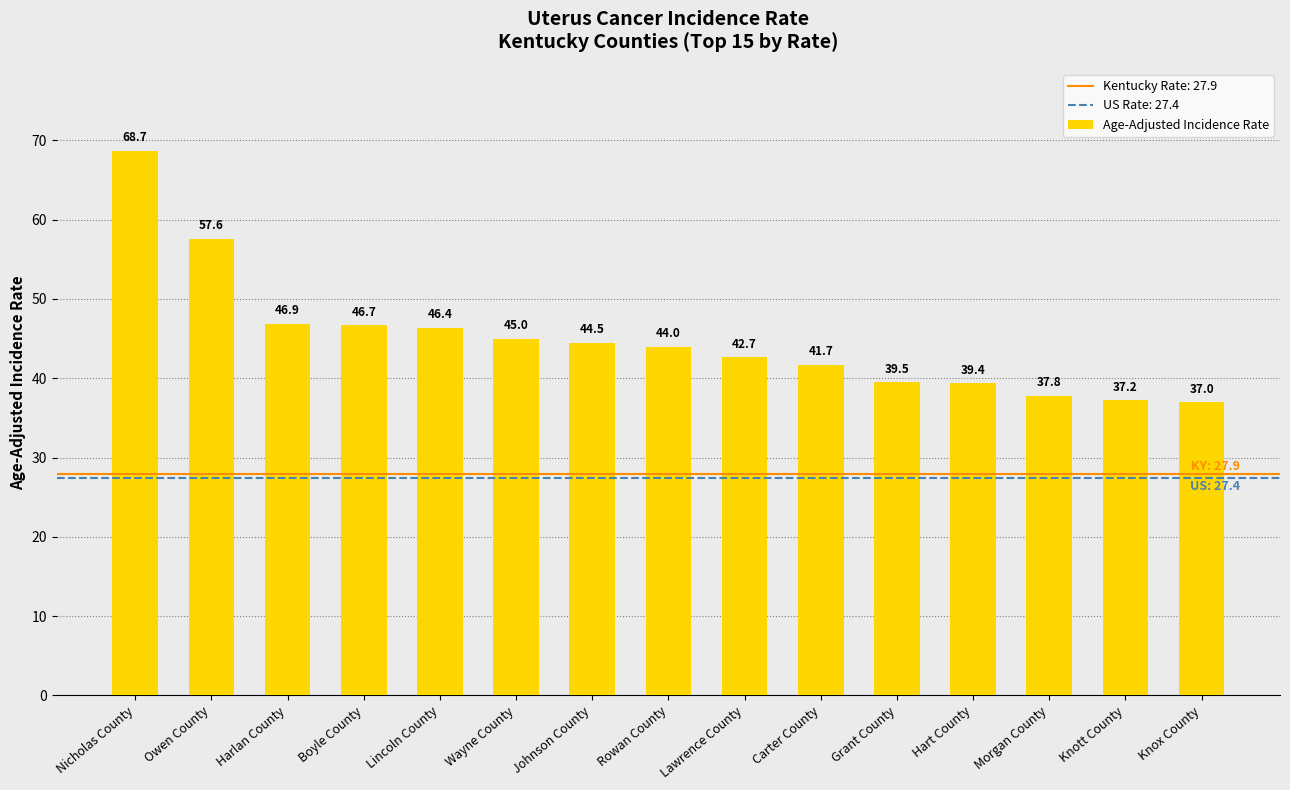

What is the average value?

45.0